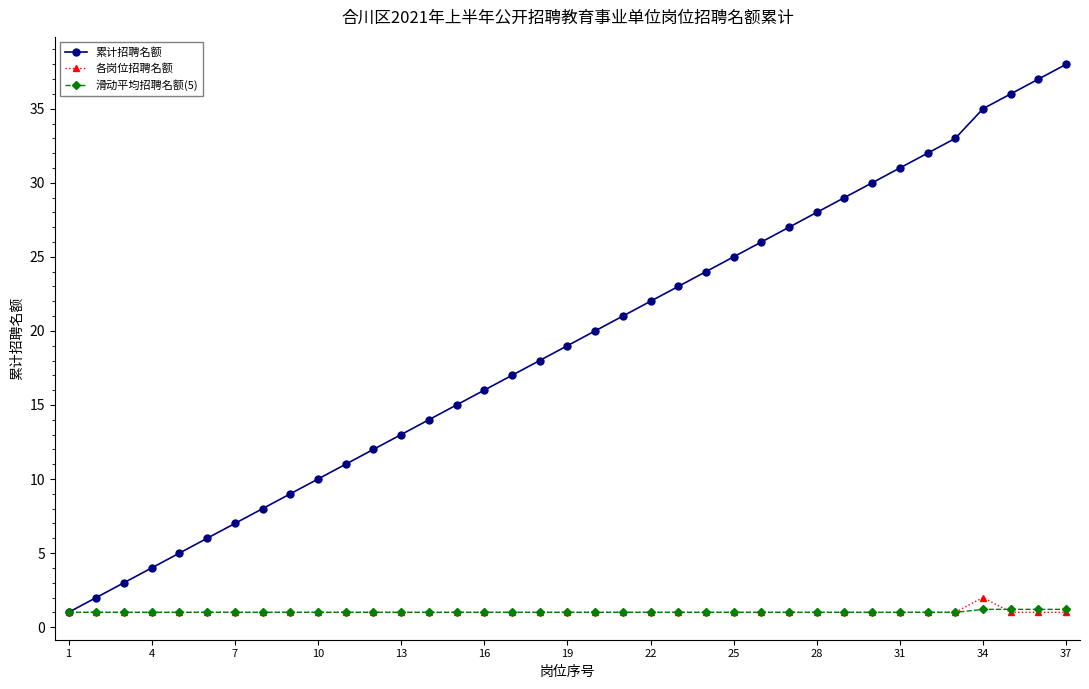

List the series in order of their peak value, lowest first.

滑动平均招聘名额(5), 各岗位招聘名额, 累计招聘名额